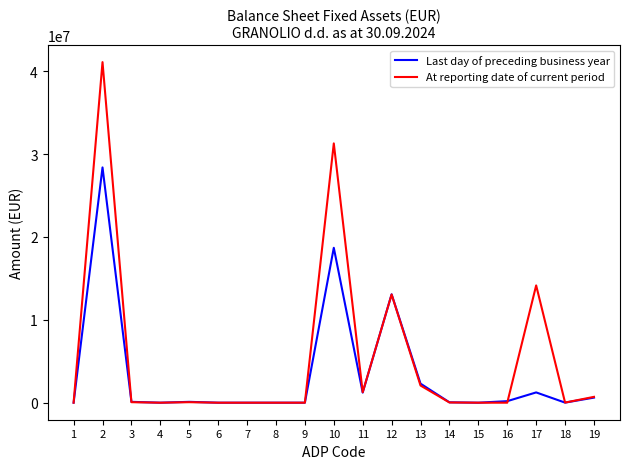

Rank the series by their average value, from lowest to highest.

Last day of preceding business year, At reporting date of current period